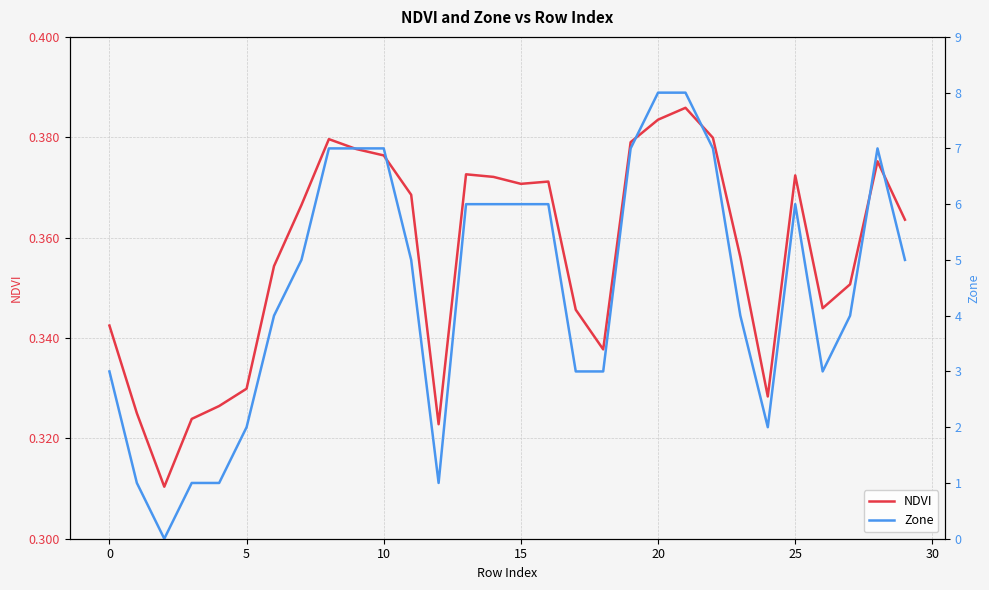

What are all the series names shown in the legend?

NDVI, Zone